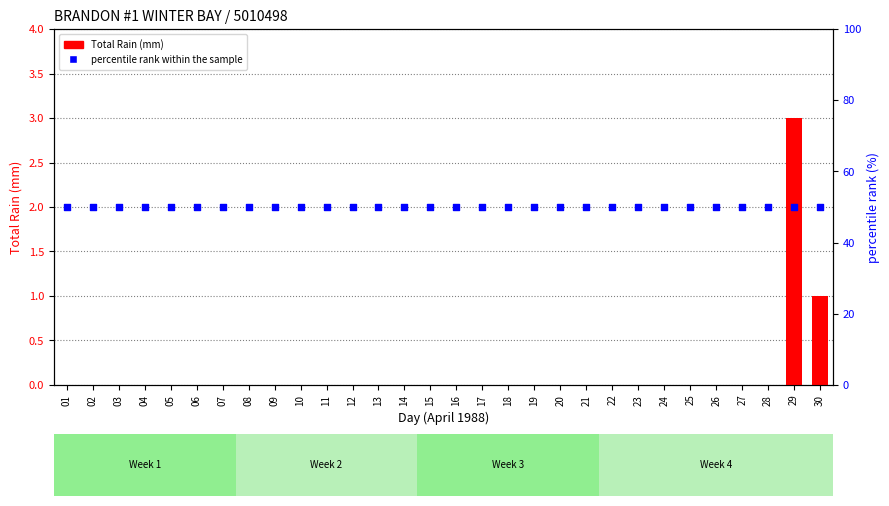

Which series reaches the maximum Y coordinate?

percentile rank within the sample